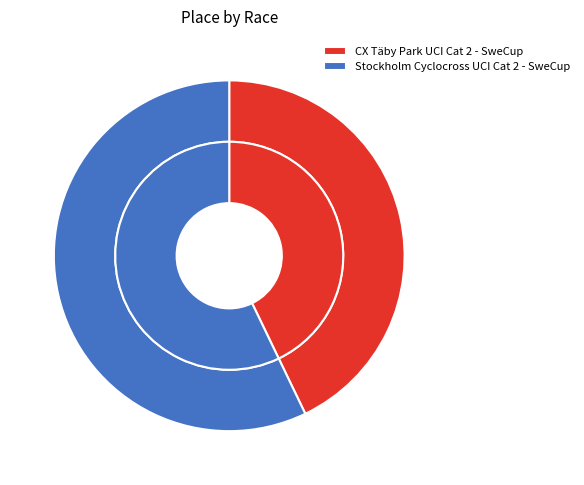

Count the number of slices in the pie.

2